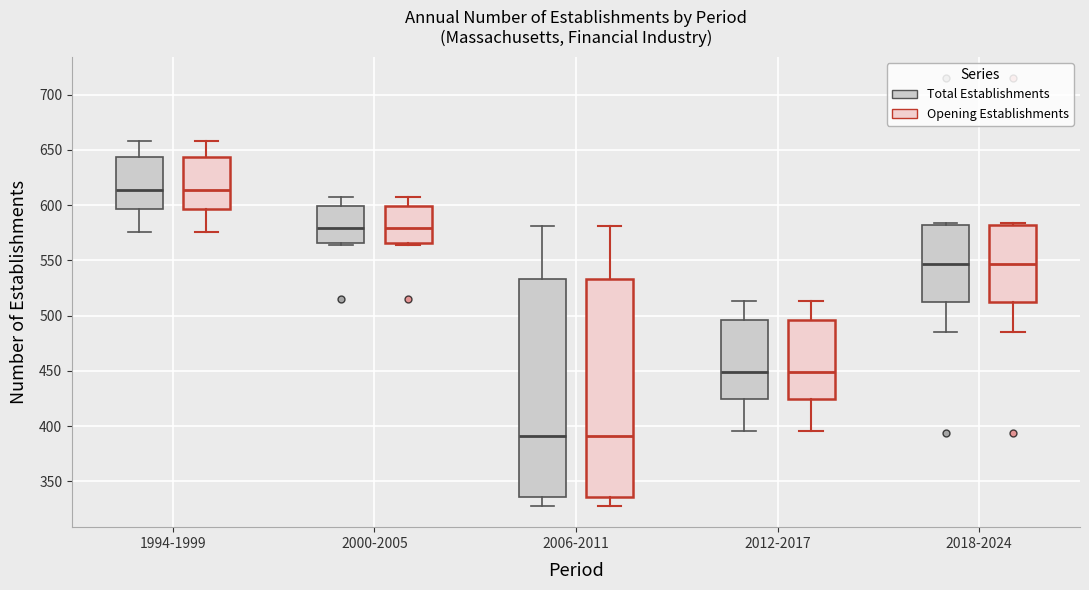

Where is the lower edge of the box for 2000-2005 (Total Establishments) on the y-axis? The values are not printed on the chart, so give them approximately, as read against the axis.

565